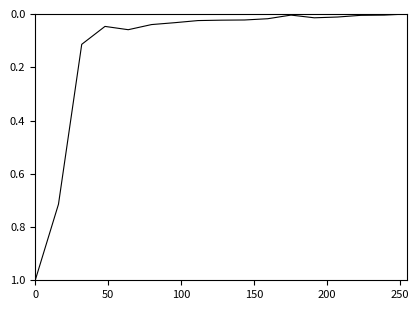

What is the greatest value displayed?

1.0